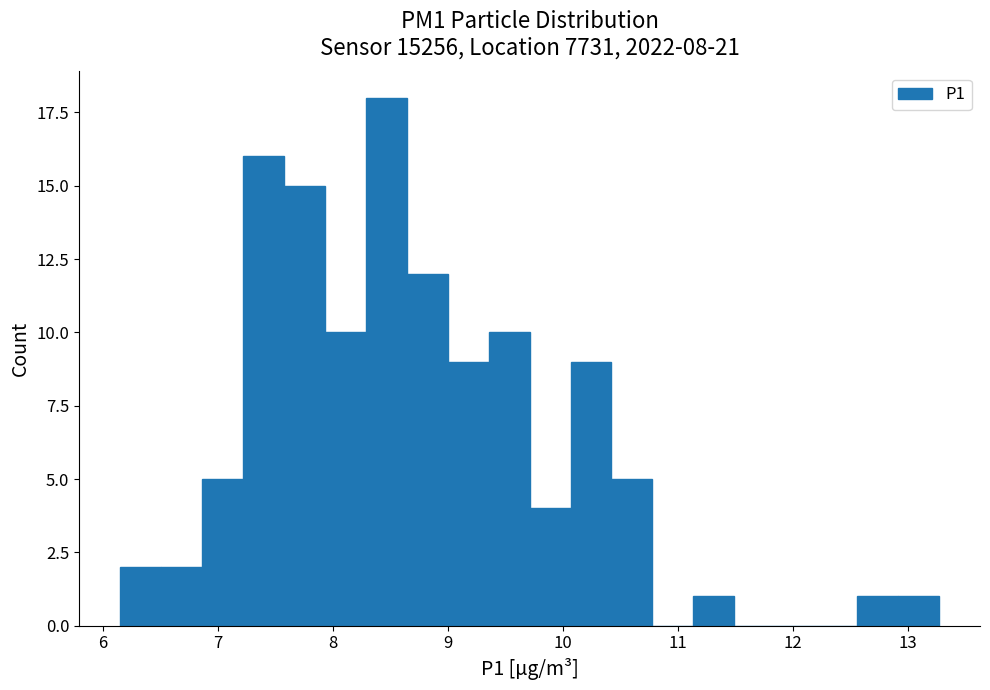

Read against the x-axis, roughly where is the centre of the tallest bar?

8.5